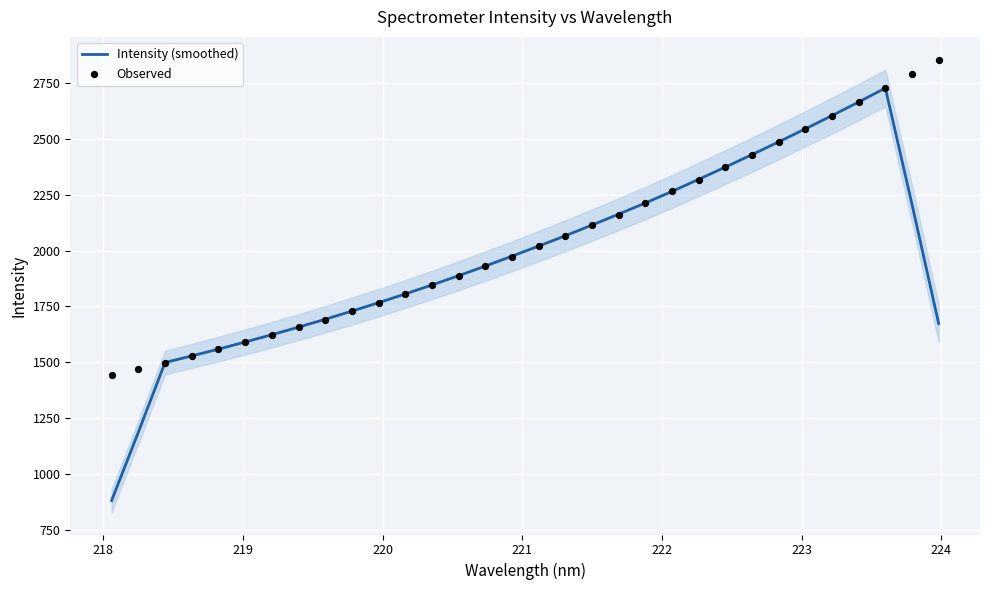

What is the maximum value for Intensity (smoothed)?

2726.8